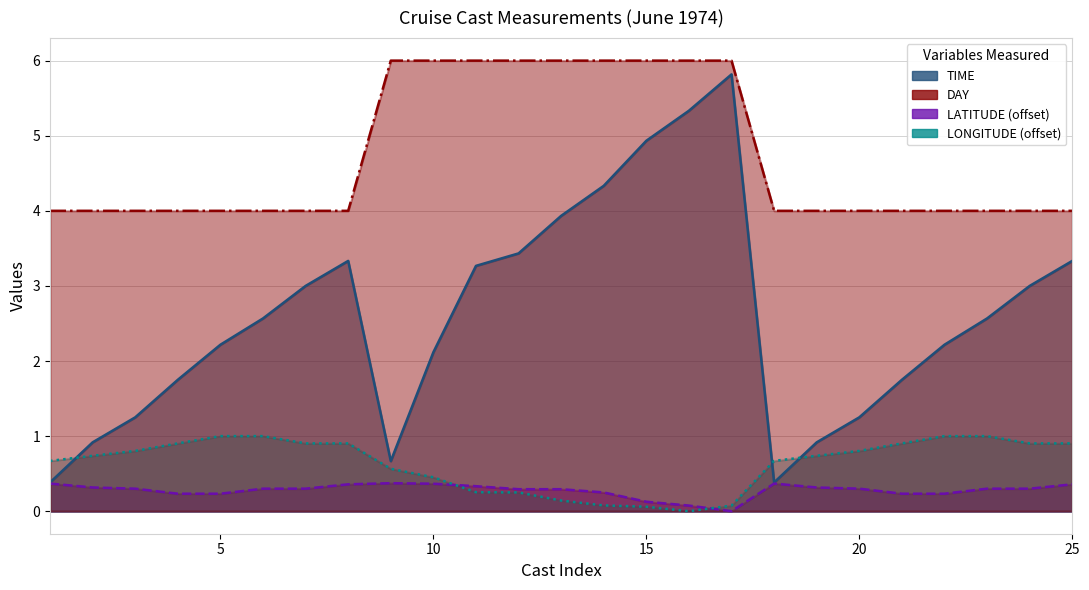

Which category has the highest value across all series?

6